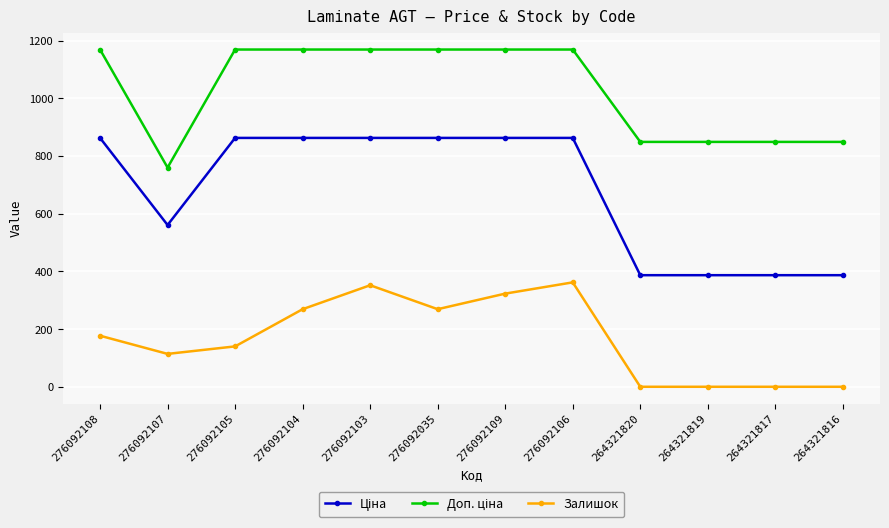

What is the difference between the highest and lowest values at 264321816?

849.0